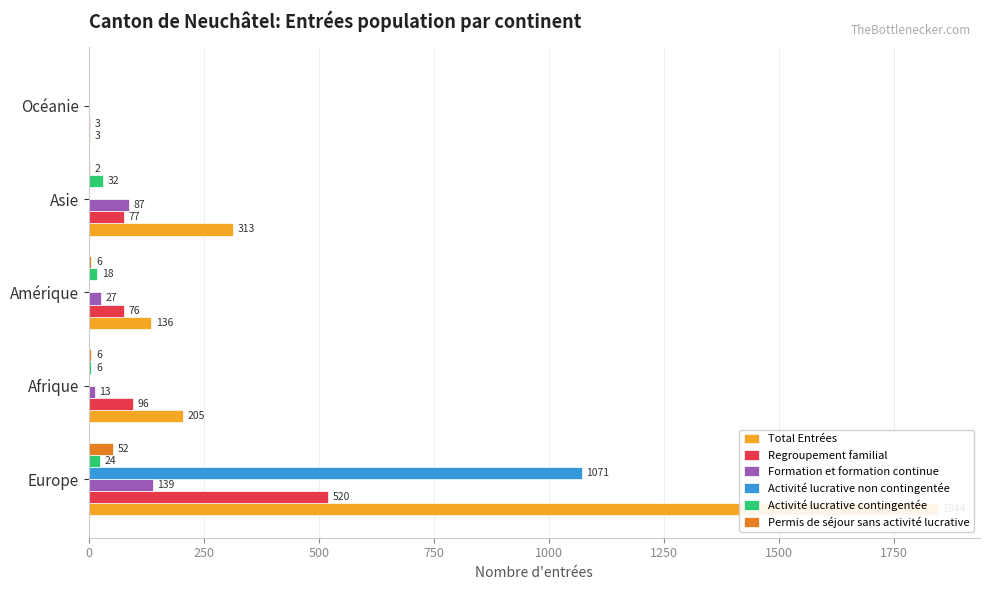

What is the value of the Total Entrées bar at the 2nd from the left?

205